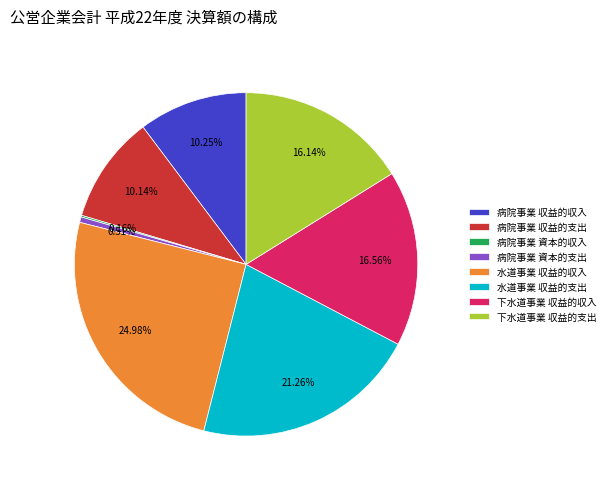

Approximately how many times larger is the value at 水道事業 収益的収入 compared to 病院事業 資本的支出?

48.5